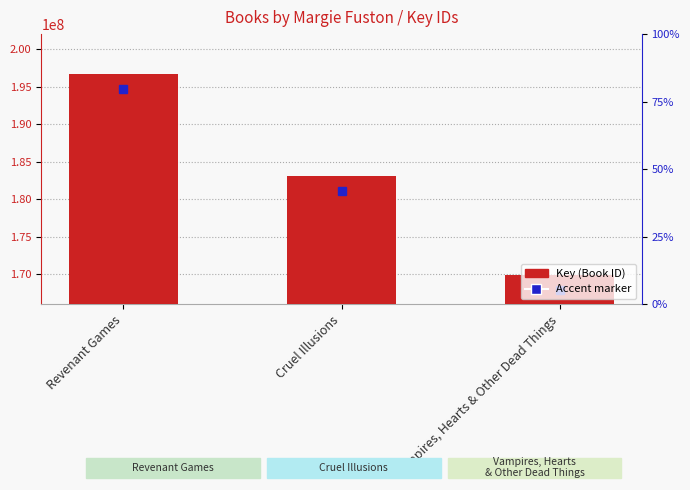

Reading left to right, transcribe all the data shown in this chart.

Revenant Games=196655928	Cruel Illusions=183168532	Vampires, Hearts & Other Dead Things=169864311